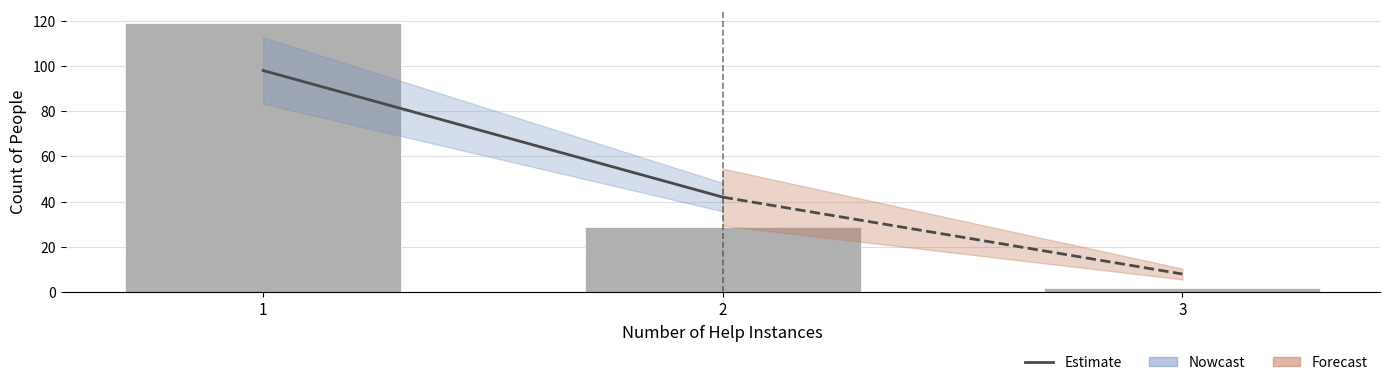

Reading left to right, transcribe all the data shown in this chart.

1=119	2=29	3=2